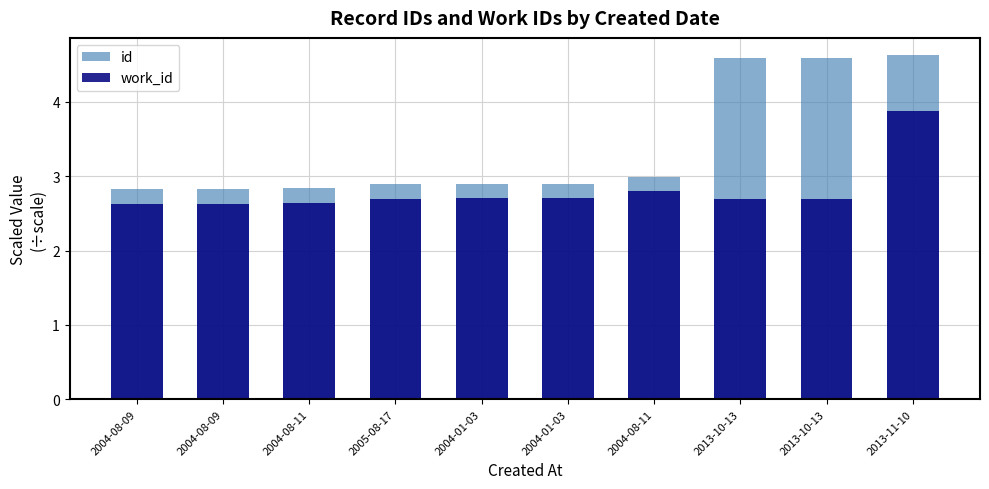

Which series has the largest total across all categories?

id